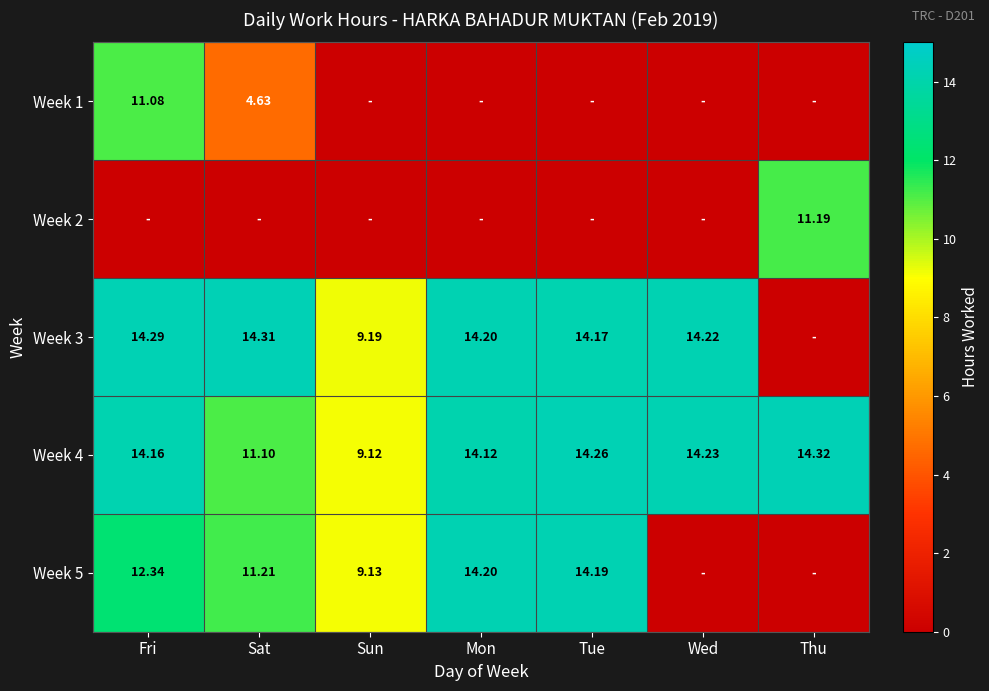

At which category does the chart reach its minimum across all series?

Sun